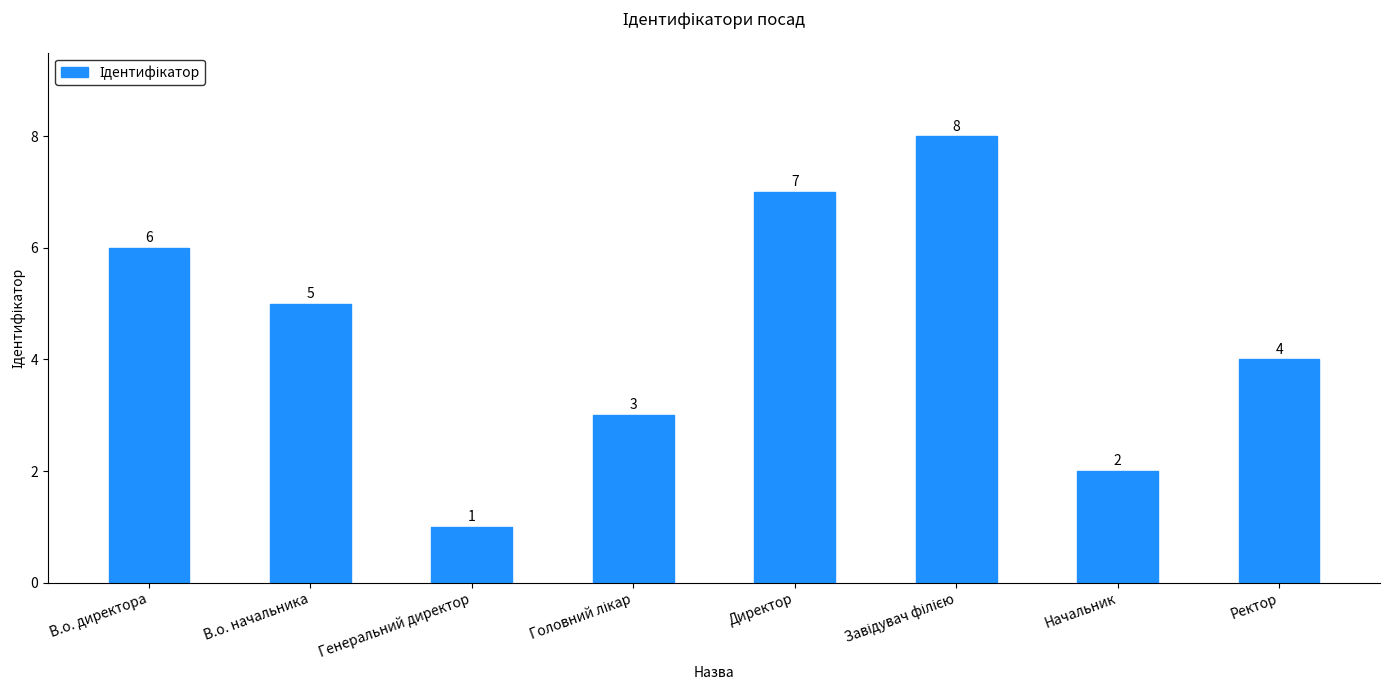

Is it true that the value at В.о. директора is 6?

True